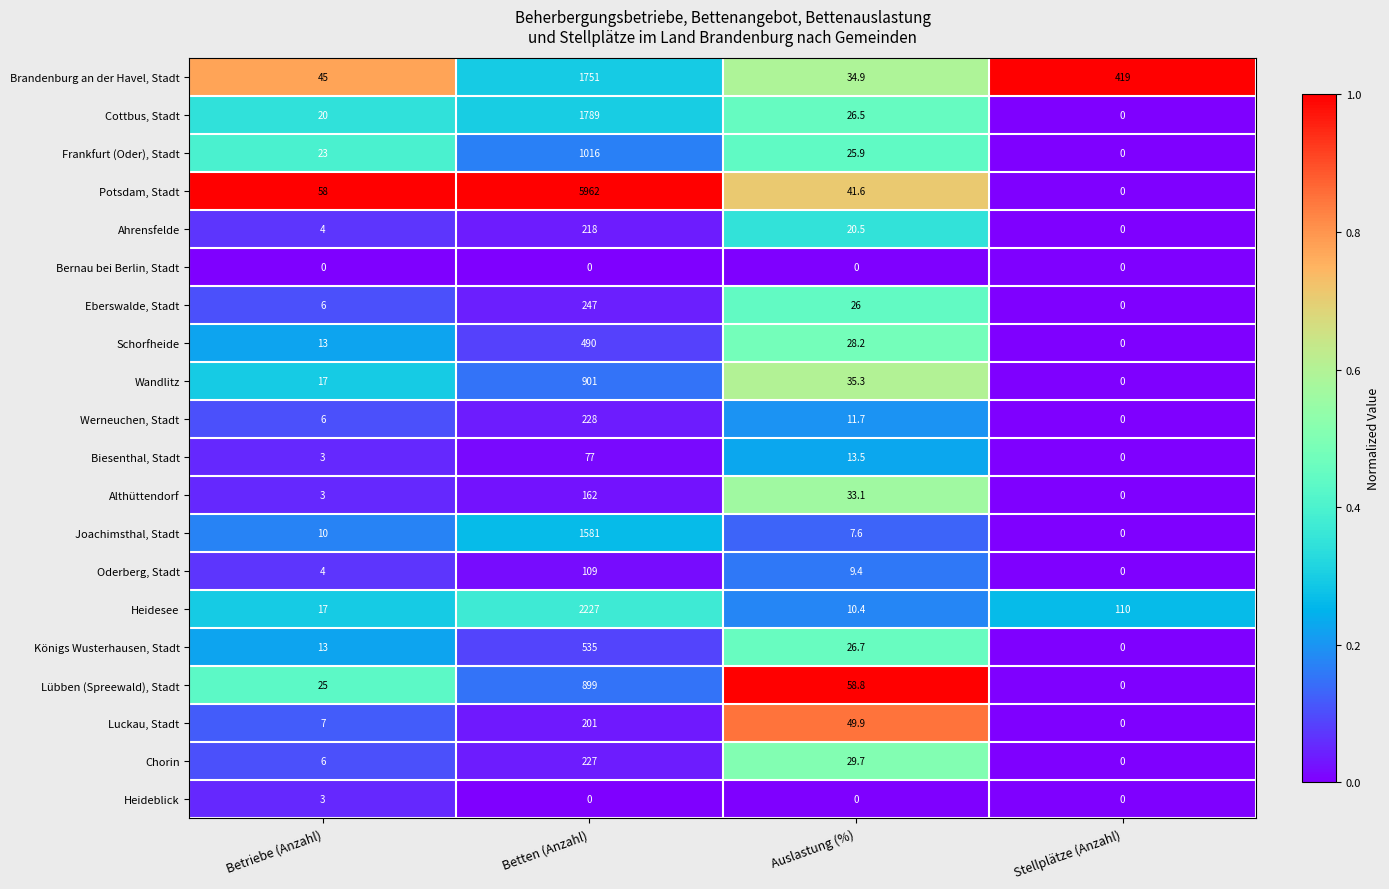

What is the approximate value of Lübben (Spreewald), Stadt at Betten (Anzahl)?

899.0